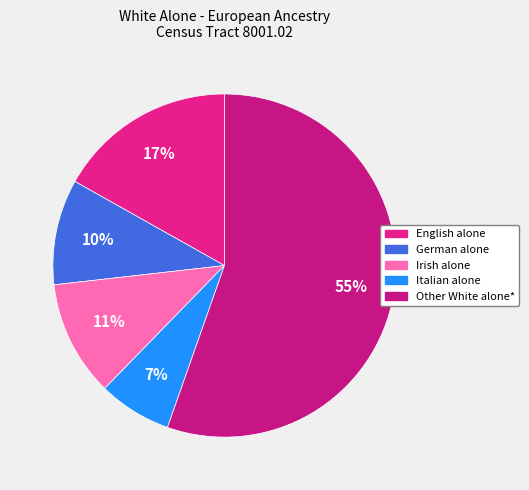

To the nearest percent, what portion does English alone represent?

17%